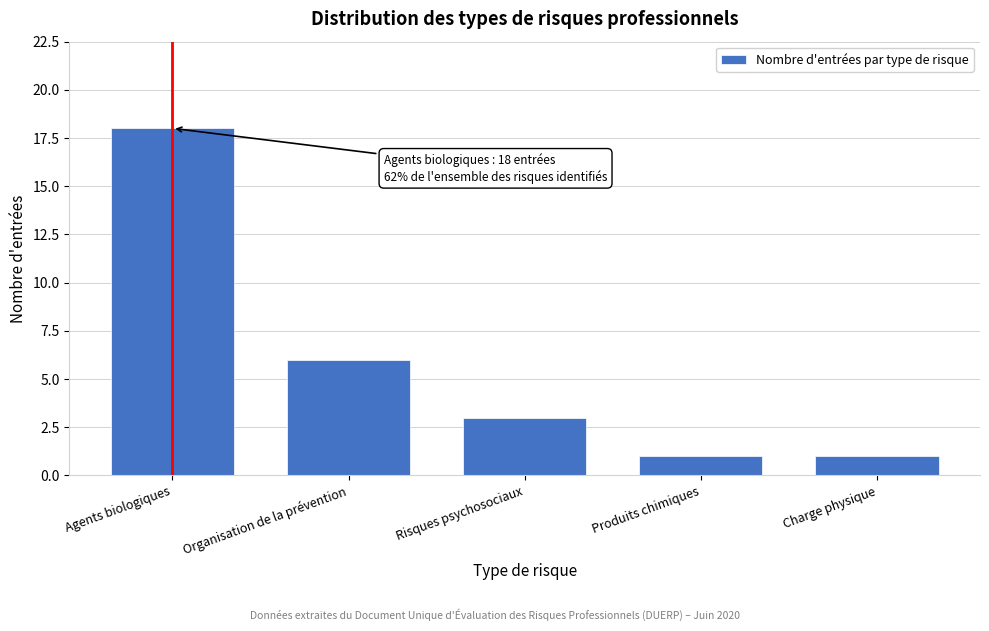

Reading right to left, extract all data points from this chart.

Charge physique=1	Produits chimiques=1	Risques psychosociaux=3	Organisation de la prévention=6	Agents biologiques=18